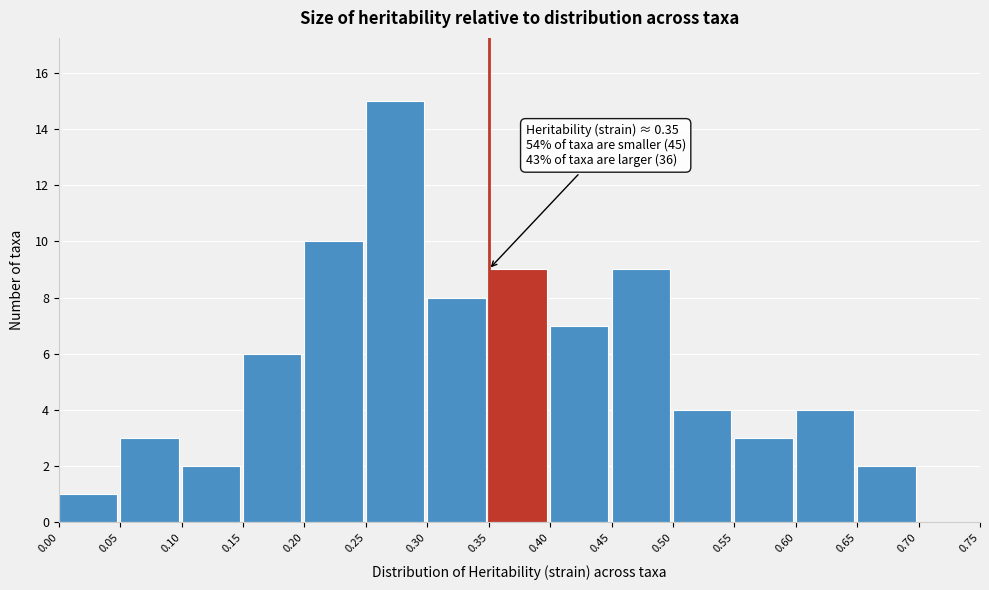

Over which range of the x-axis is the bar tallest?

0.25 to 0.30